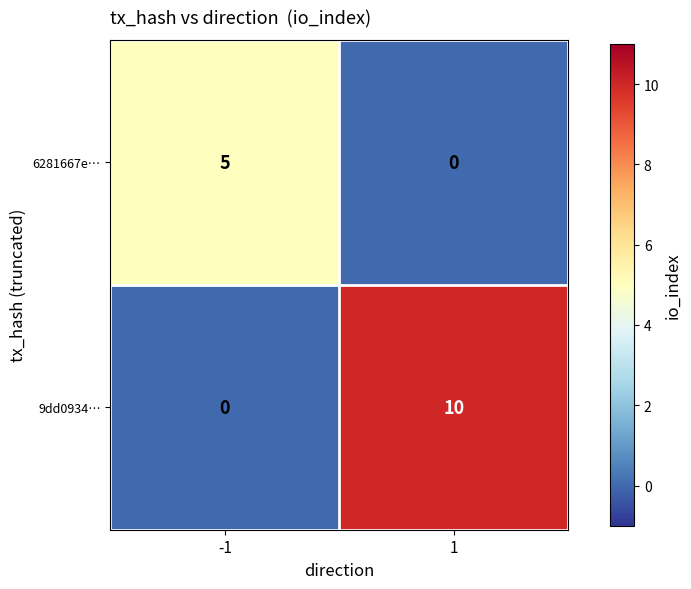

What is the spread (max minus min) of values at -1?

5